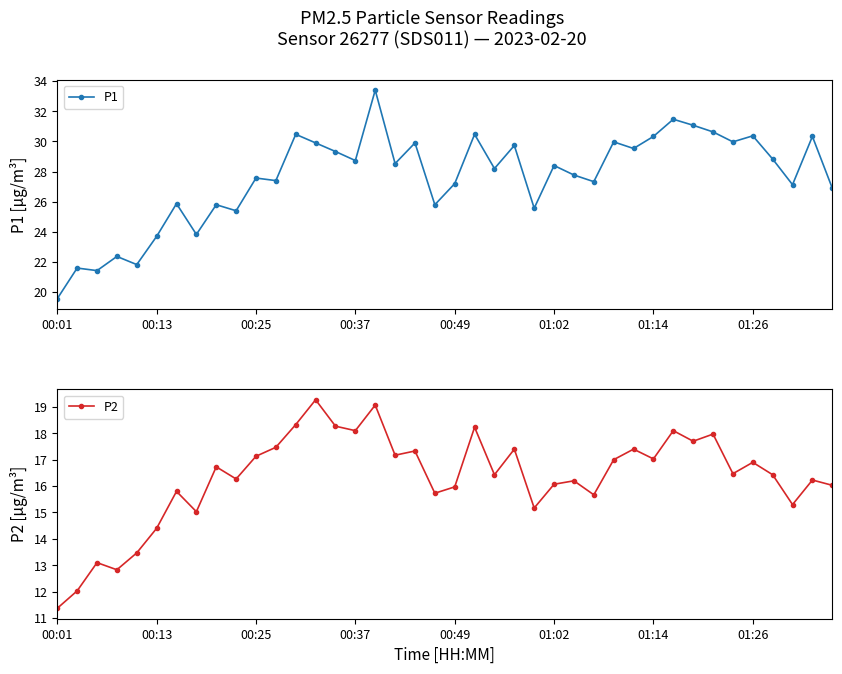

True or false: P1 has more than 2 interior local peaks.

True